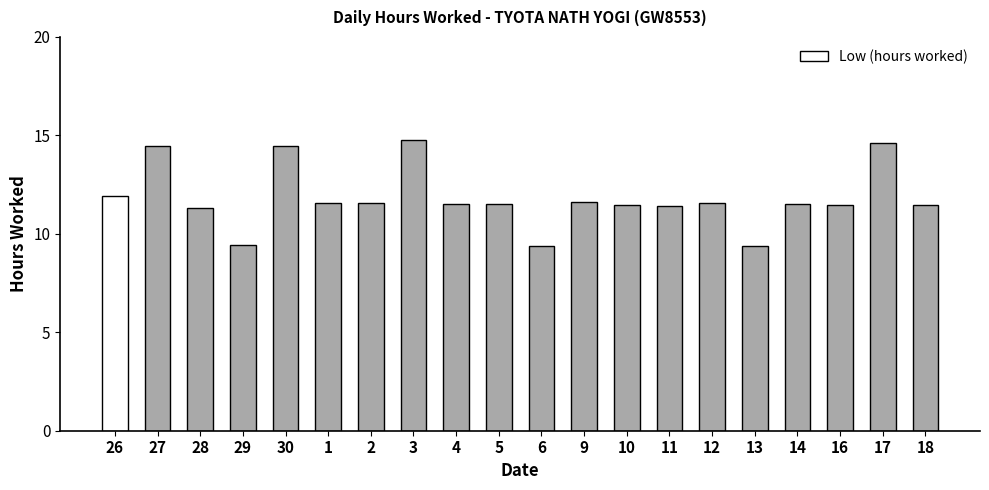

What is the average value?

11.8